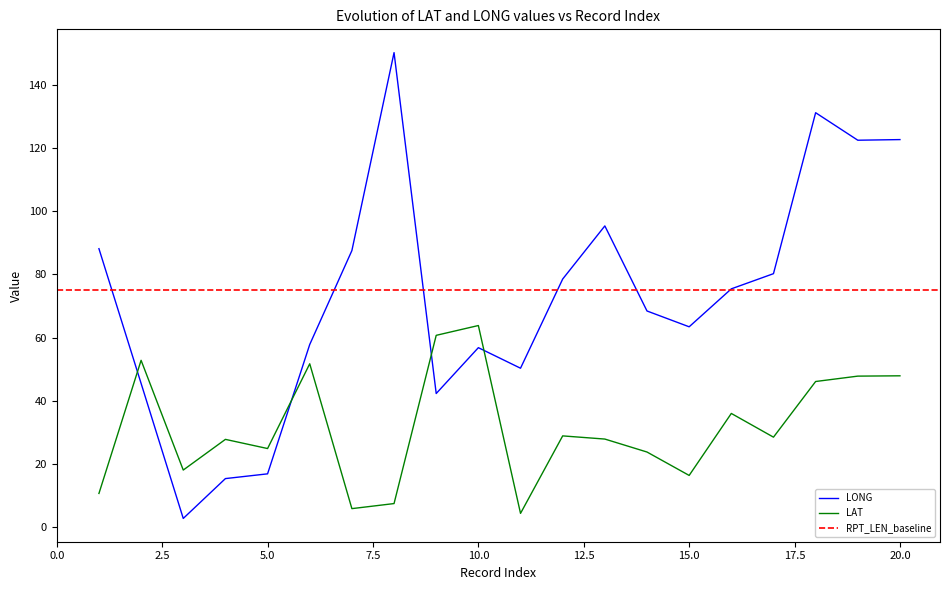

What is the value of the LAT point at the 12th from the left?

28.9